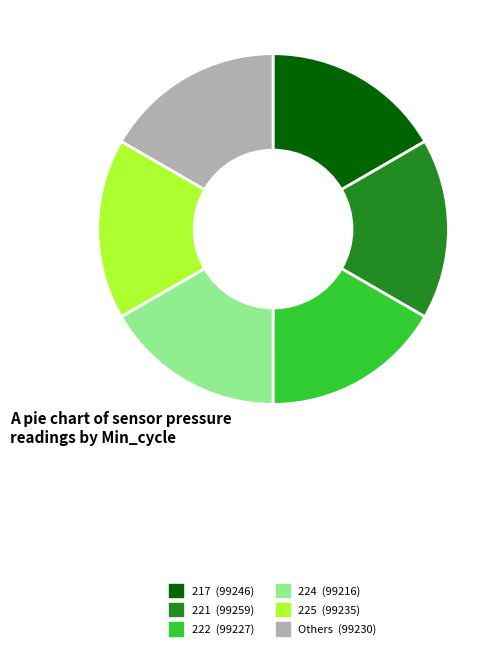

How many segments does this pie chart have?

6